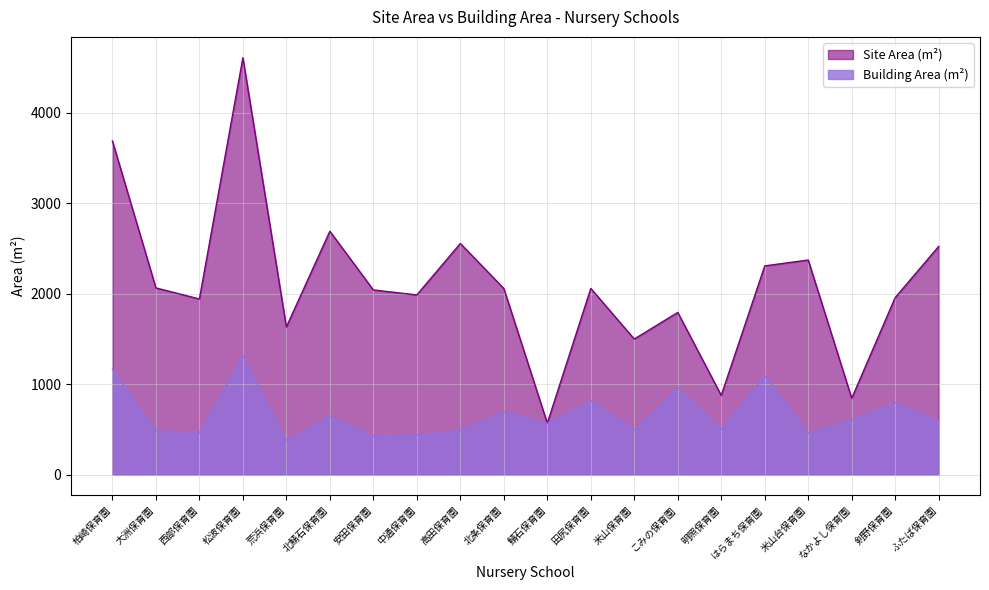

At which category is the sum across all series the highest?

松波保育園